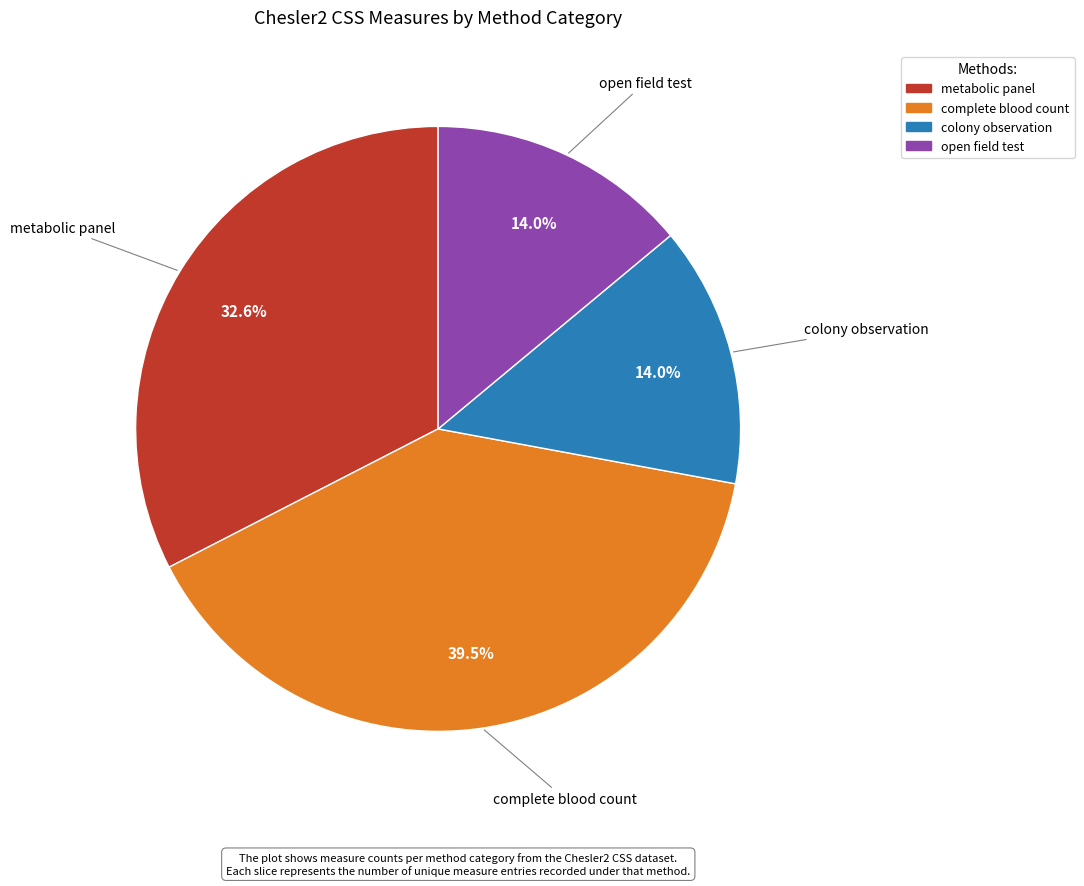

How many slices are in this pie chart?

4